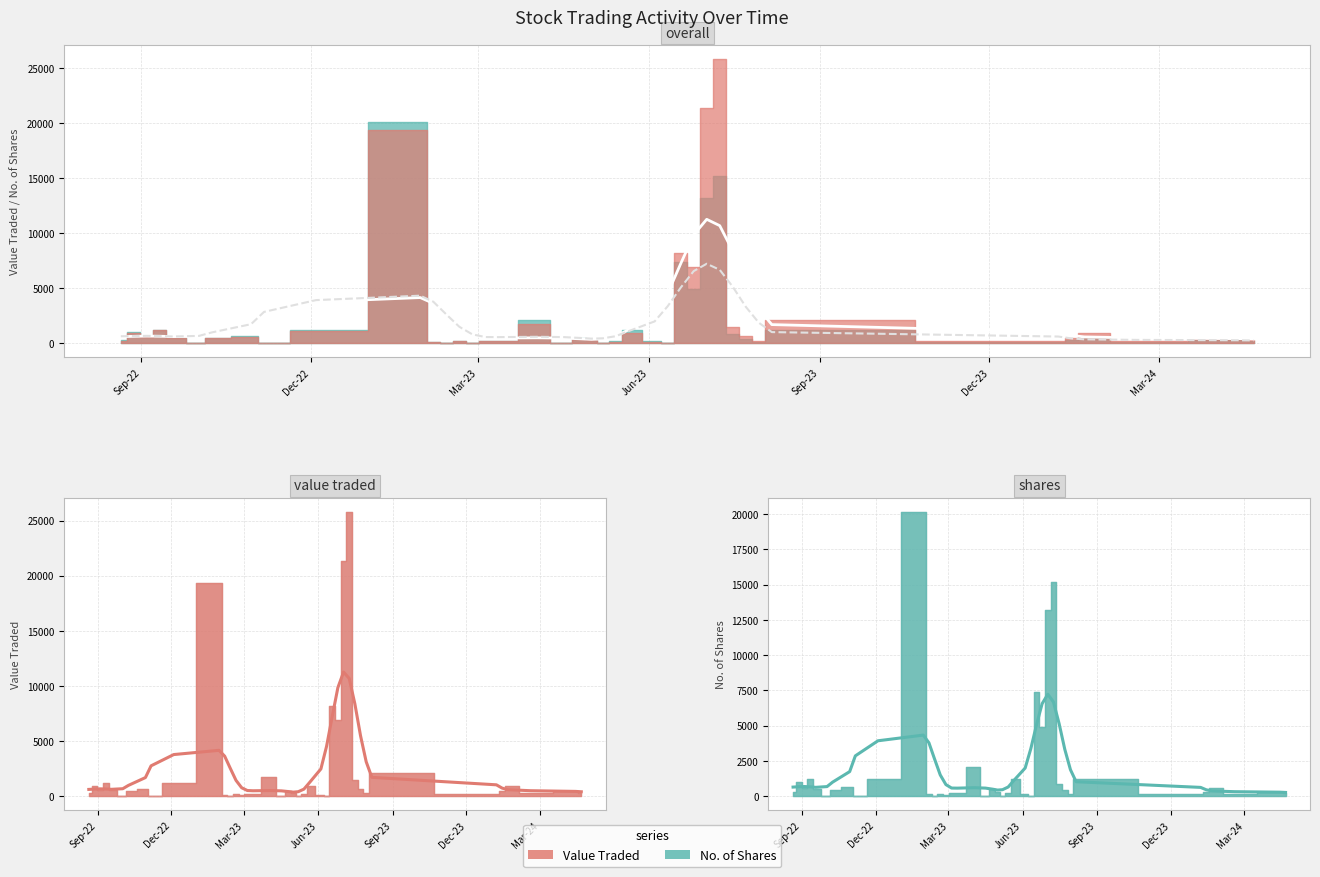

What is the highest value of the Value Traded (smoothed) series?

11253